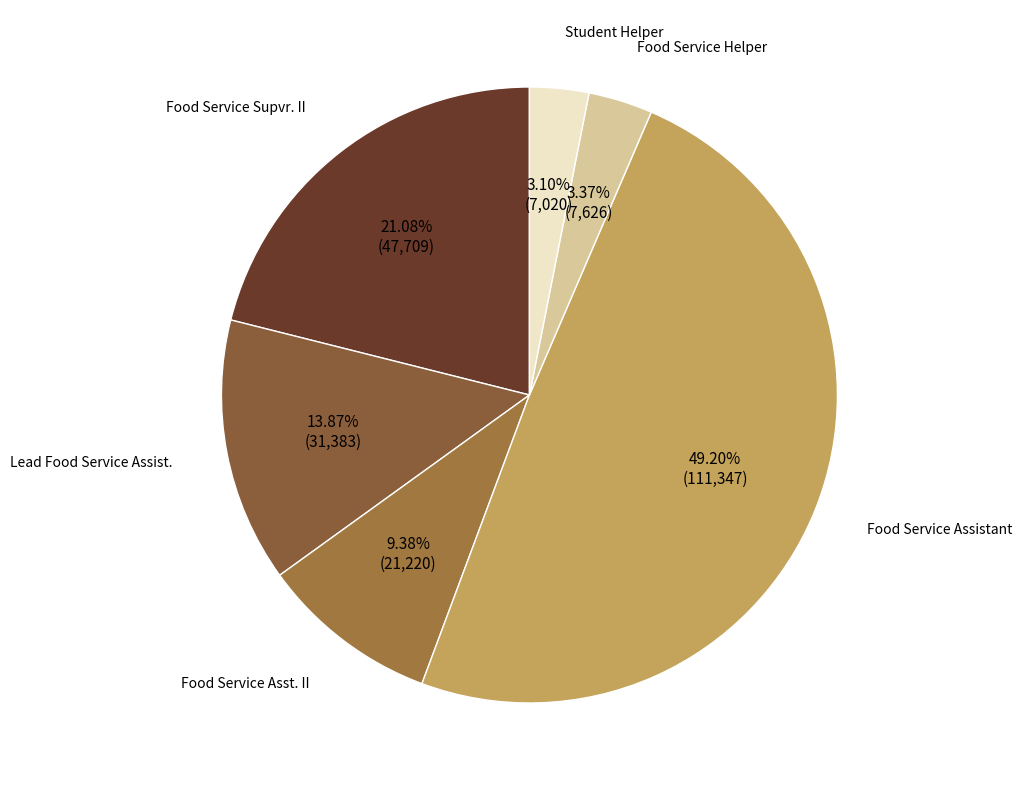

How many slices are in this pie chart?

6